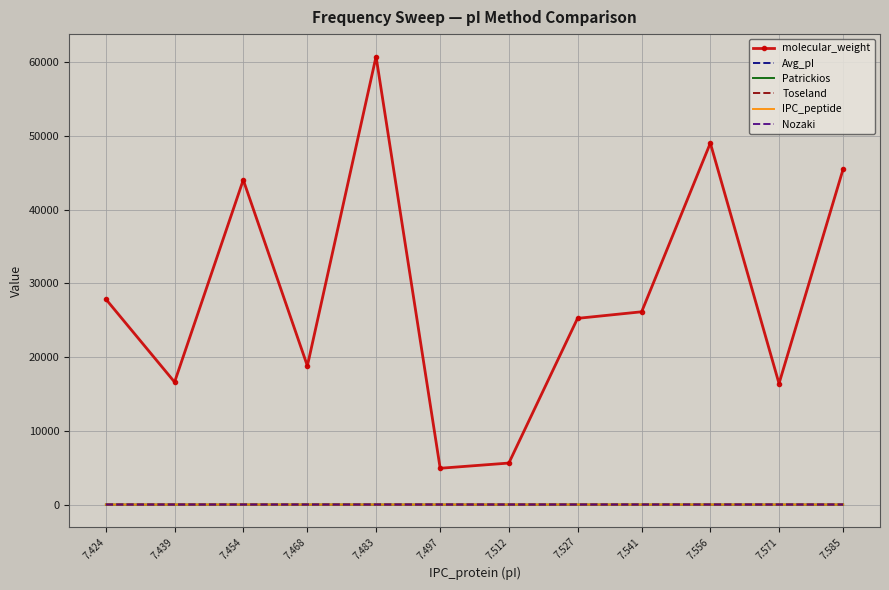

True or false: Avg_pI and molecular_weight cross at least once.

False